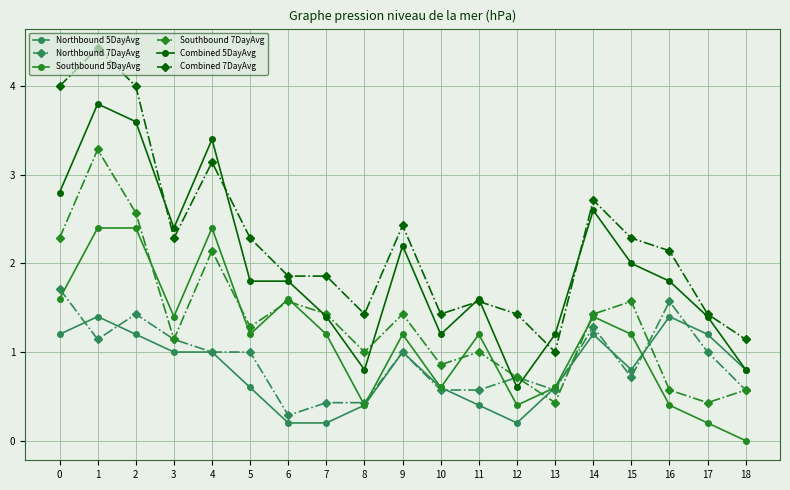

Rank the series at 0 from highest to lowest value.

Combined 7DayAvg, Combined 5DayAvg, Southbound 7DayAvg, Northbound 7DayAvg, Southbound 5DayAvg, Northbound 5DayAvg